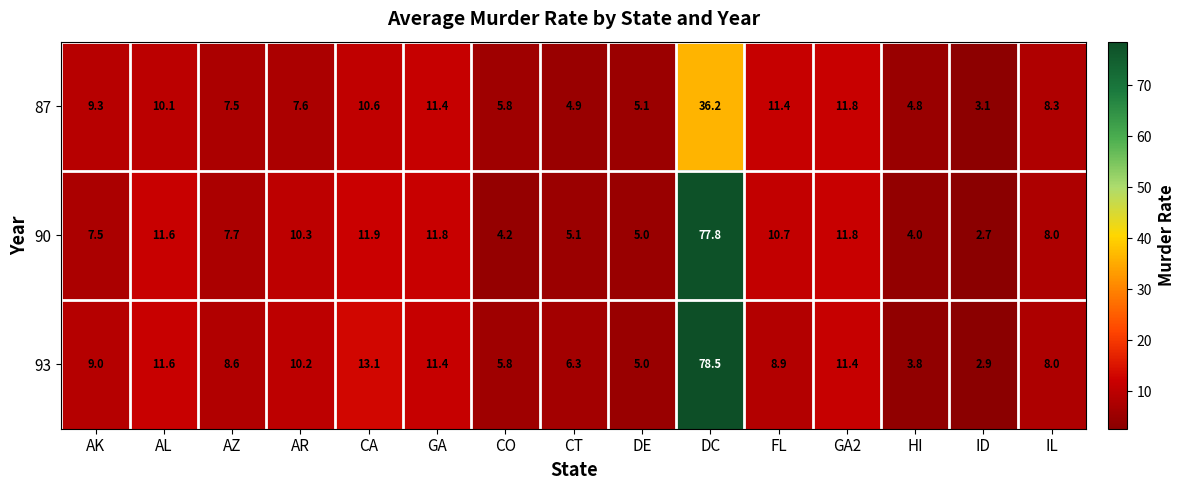

At which label does 90 first exceed 8?

AL